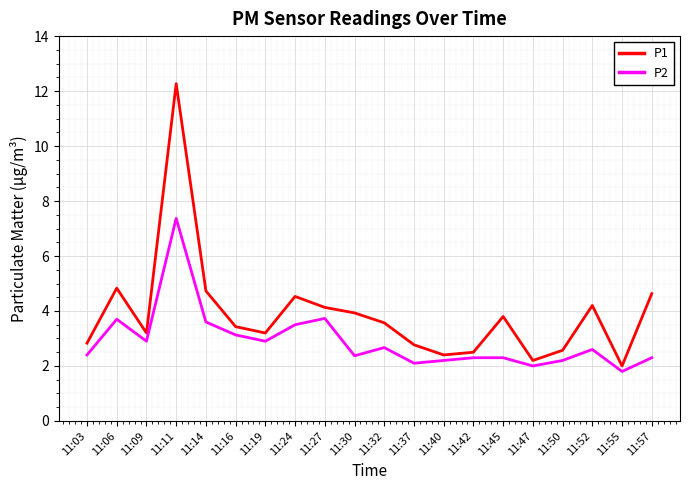

At which category does P1 reach its first local valley?

11:09